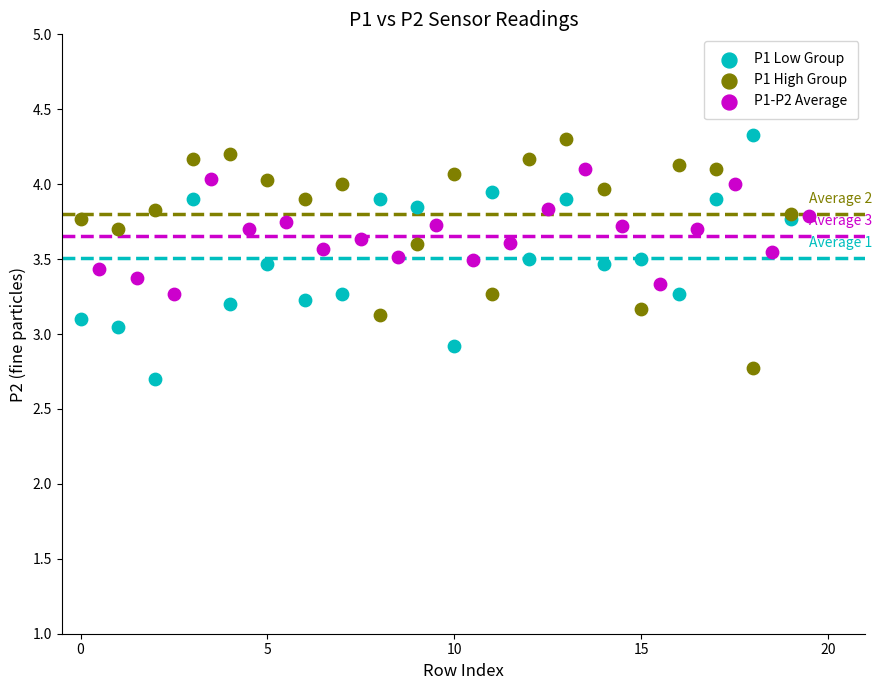

What are all the series names shown in the legend?

P1 Low Group, P1 High Group, P1-P2 Average